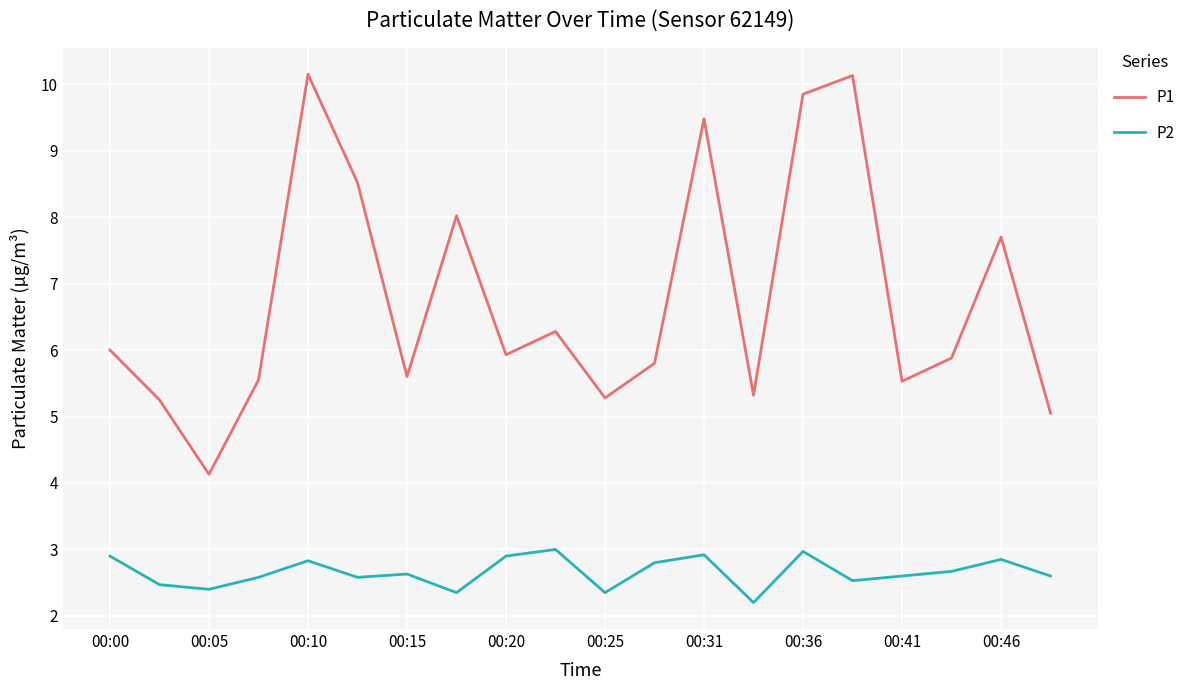

What is the highest value of the P2 series?

3.0